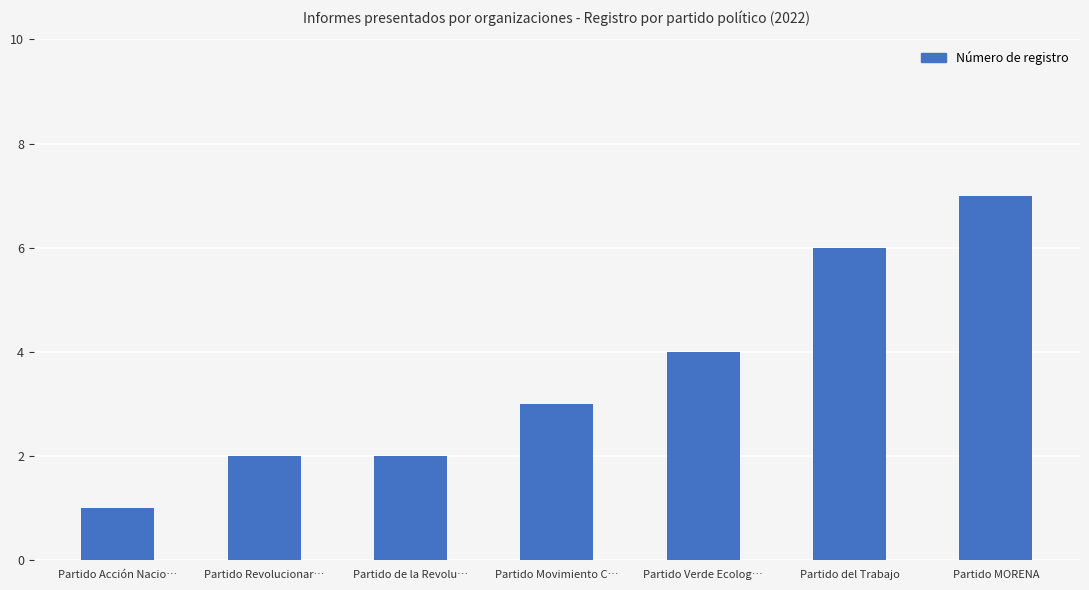

What is the label of the 4th bar from the left?

Partido Movimiento C…